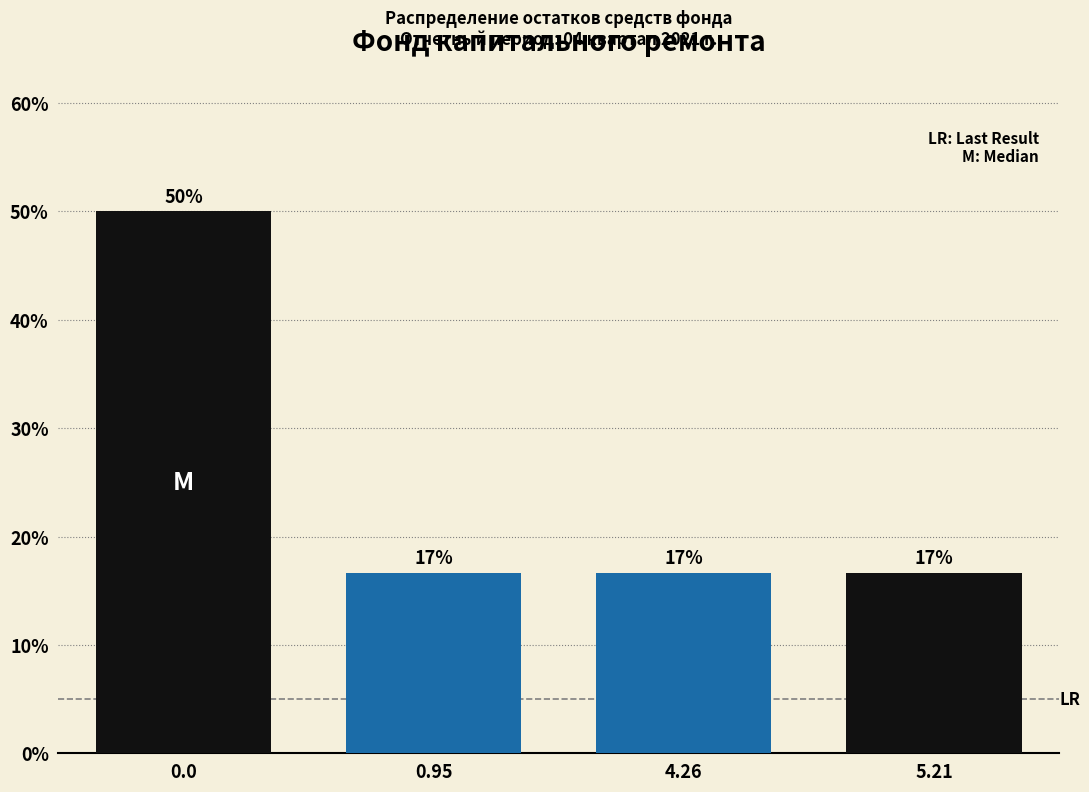

How many bars are there in total?

4